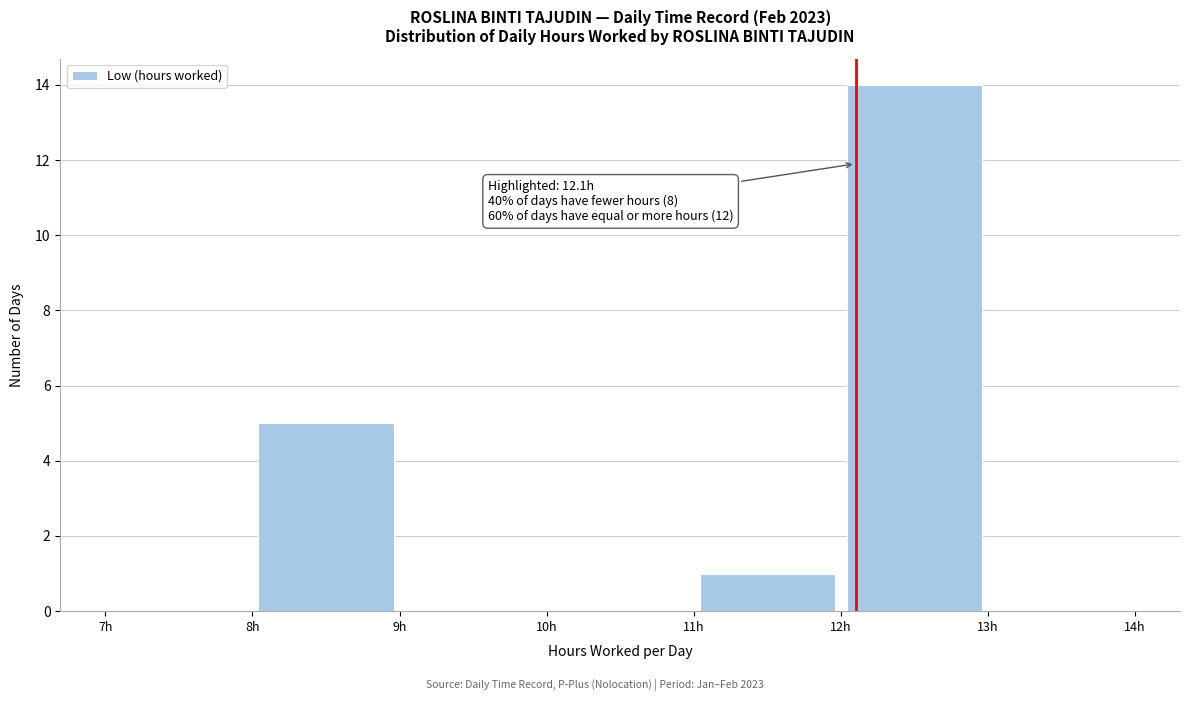

Over which range of the x-axis is the bar tallest?

12 to 13